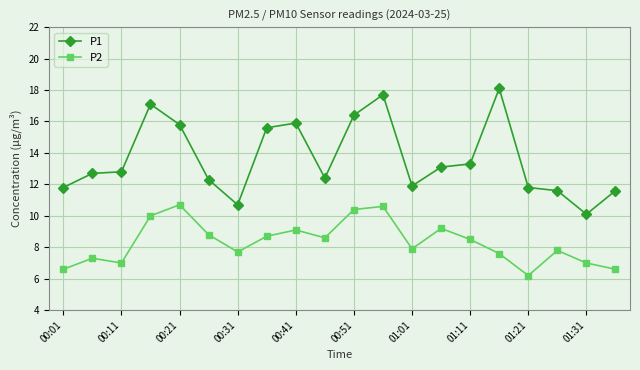

Which series has the largest total across all categories?

P1